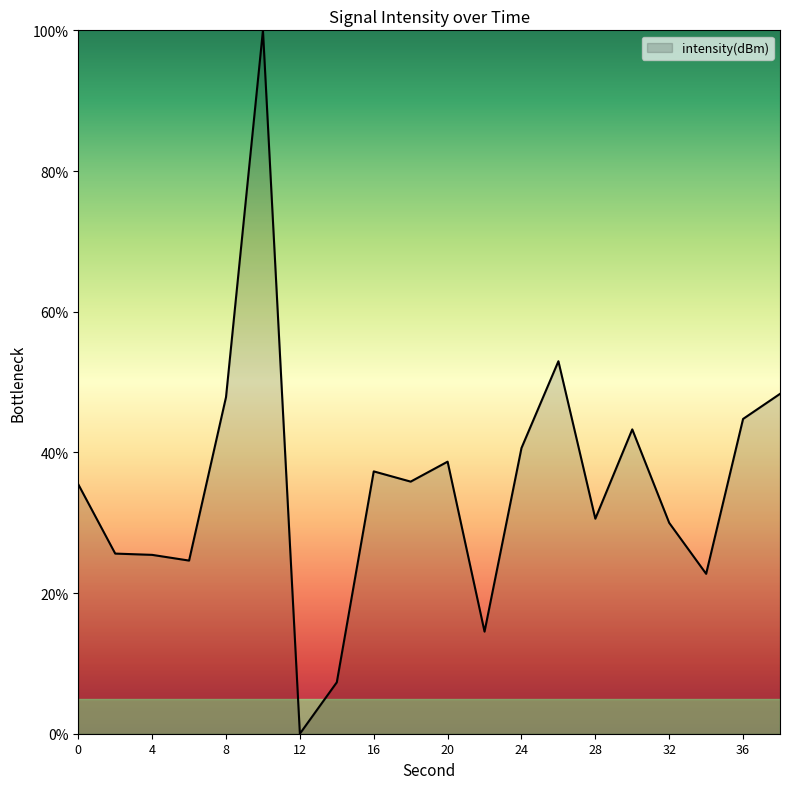

What is the difference between the maximum and minimum values?

100.0